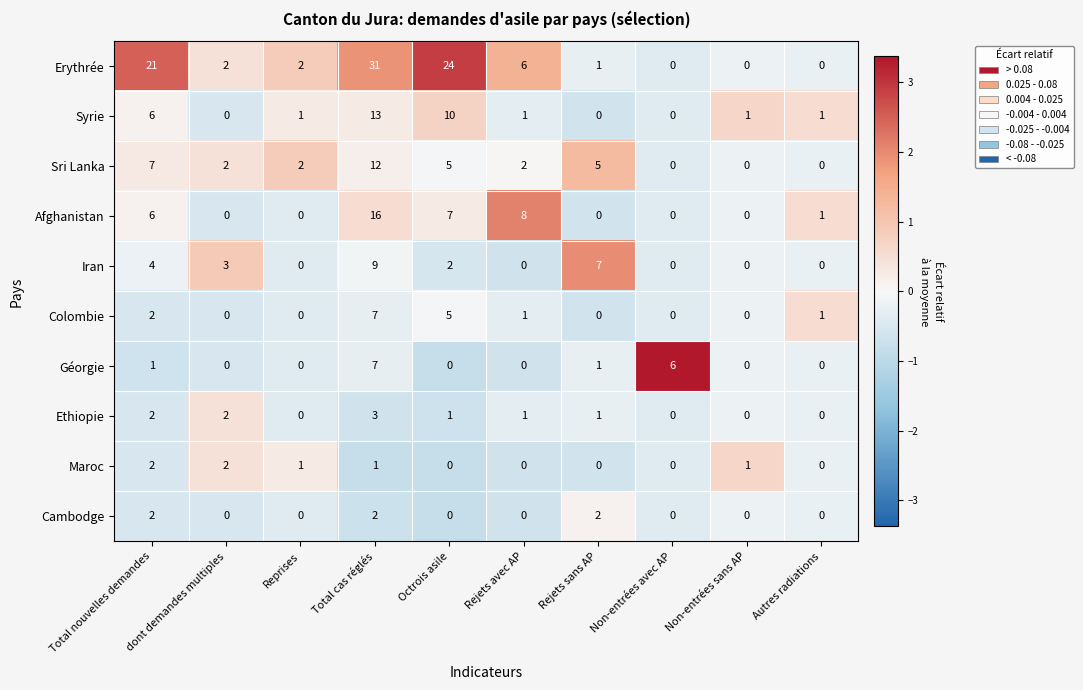

Which label corresponds to the largest value in the chart?

Total cas réglés